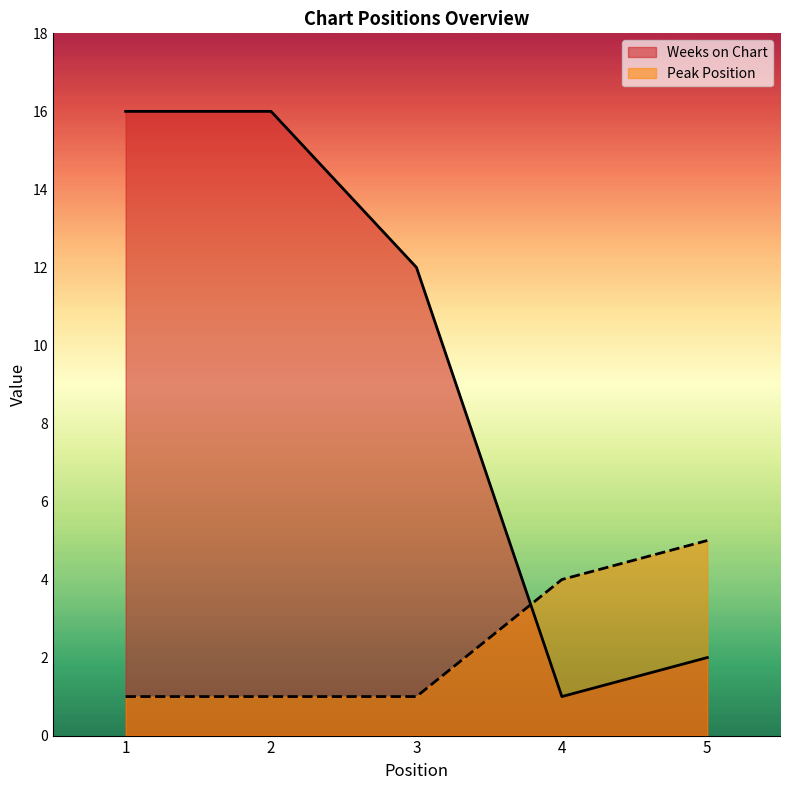

Reading left to right, what are all the values shown in this chart?

Weeks on Chart: 1=16	2=16	3=12	4=1	5=2
Peak Position: 1=1	2=1	3=1	4=4	5=5